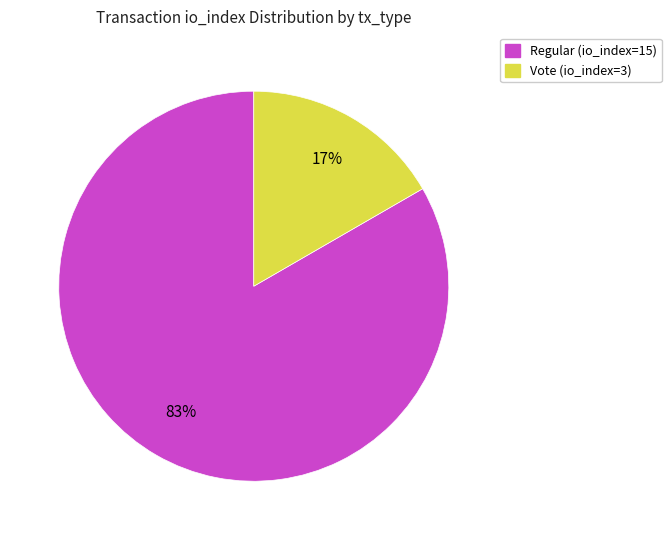

Is it true that Vote (io_index=3) is 3% of the pie?

False